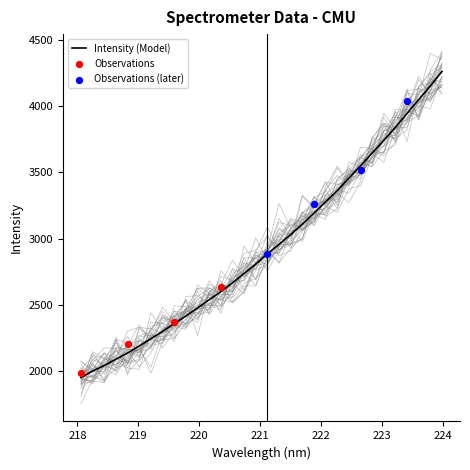

What is the change in value from 221.8812 to 223.2172?

+647.7